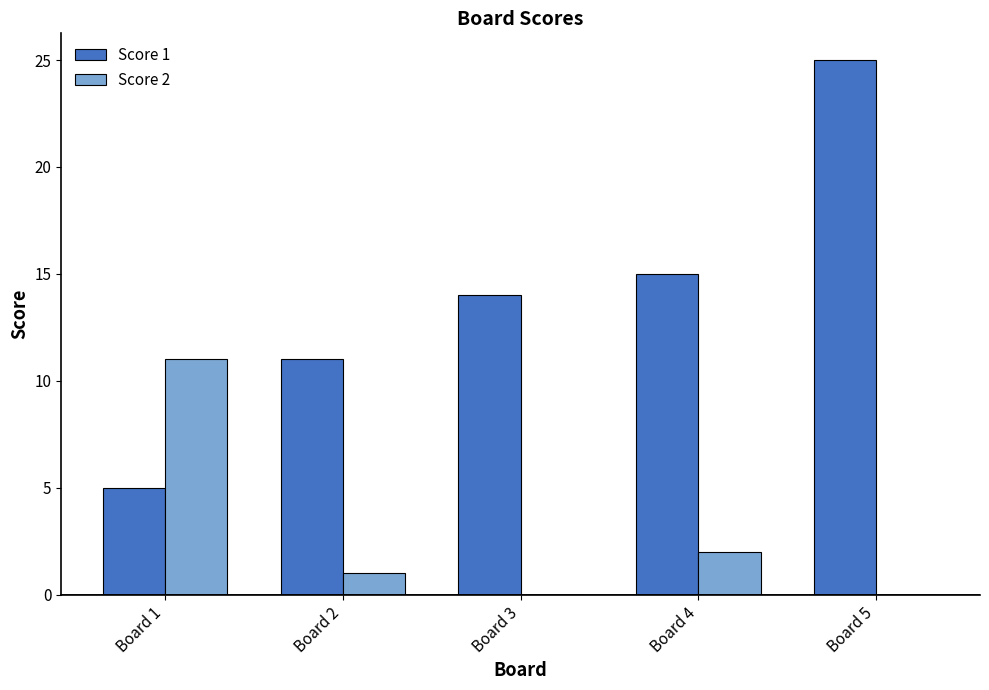

Reading left to right, extract all data points from this chart.

Score 1: 5	11	14	15	25
Score 2: 11	1	0	2	0